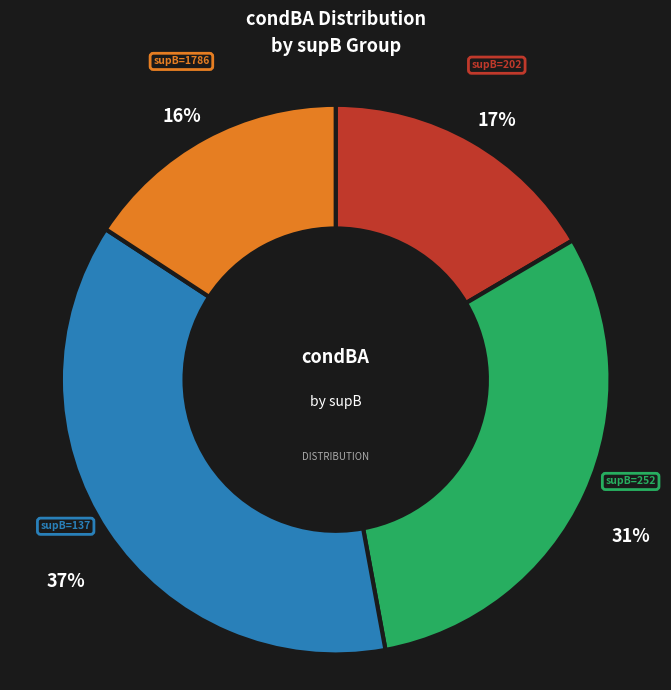

To the nearest percent, what portion does supB=202 represent?

17%